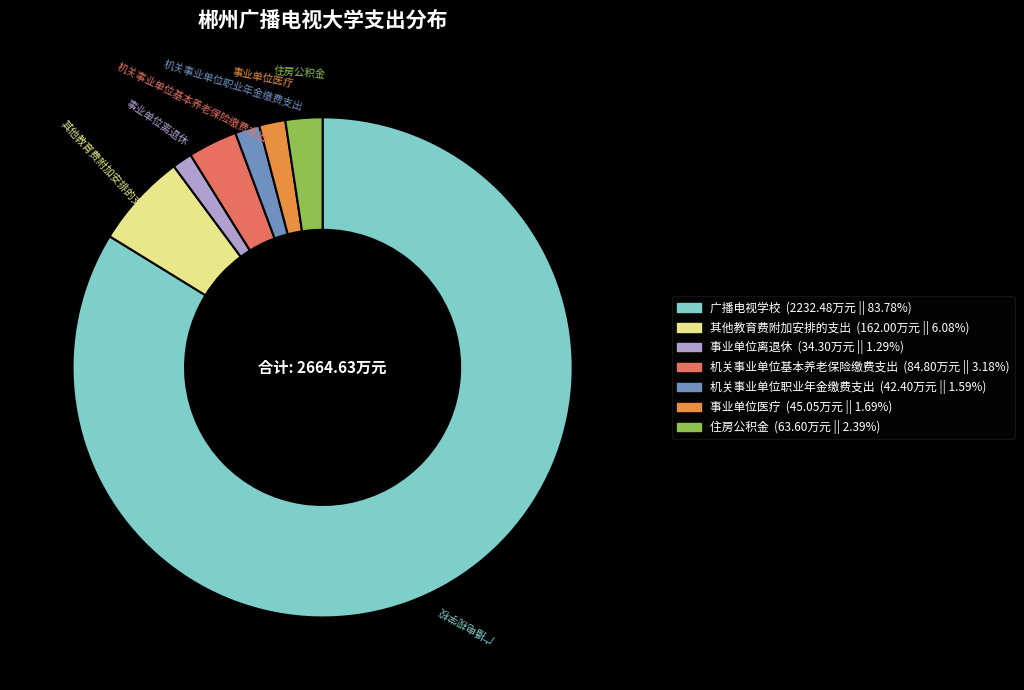

Which slice is the largest?

广播电视学校